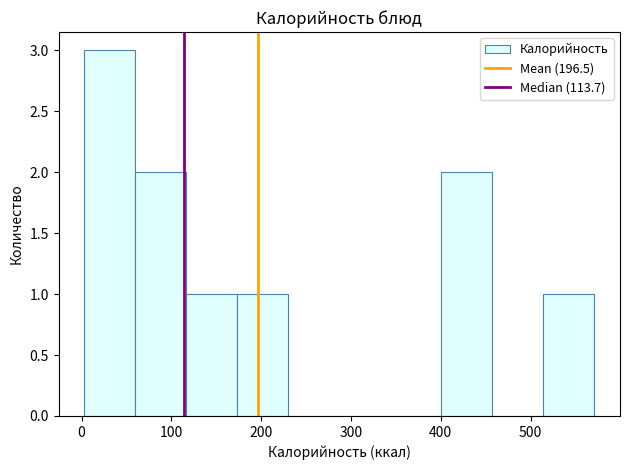

How tall is the bar that spans 400 to 460 on the x-axis? Neither the bar edges nor the heights are printed on the chart, so give them approximately, as read against the axes.

2